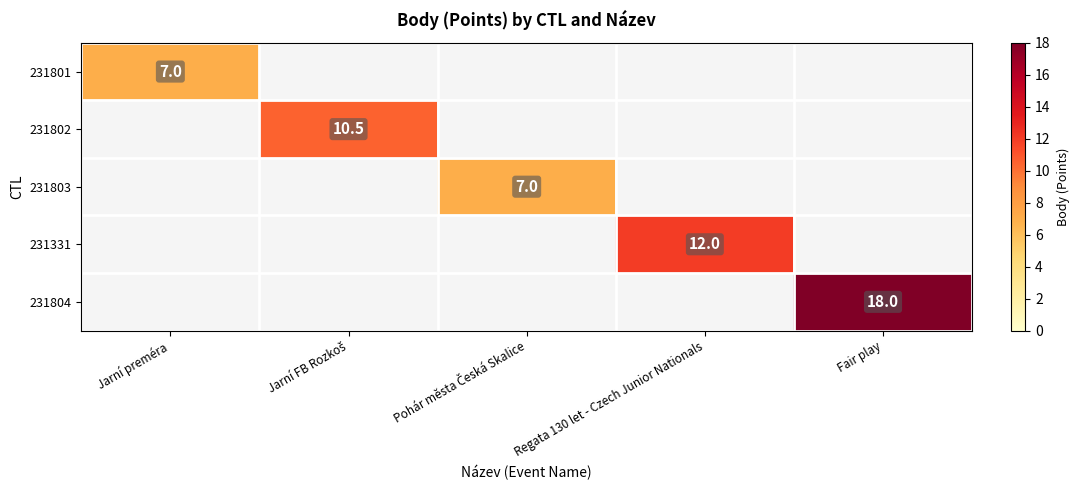

At how many categories does at least one series exceed 11?

2